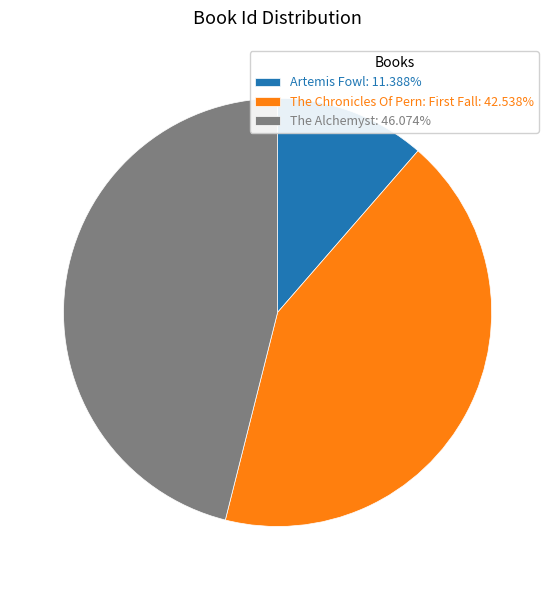

Which category has the biggest portion of the pie?

The Alchemyst